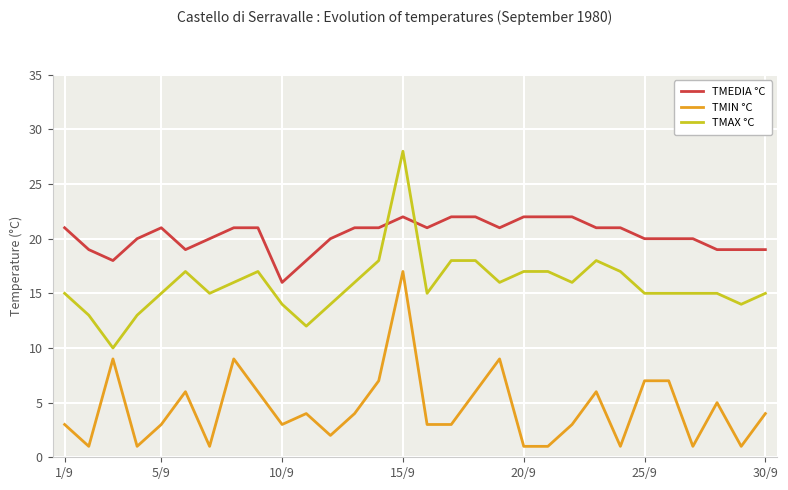

What is the difference between the maximum and minimum values in the TMEDIA °C series?

6